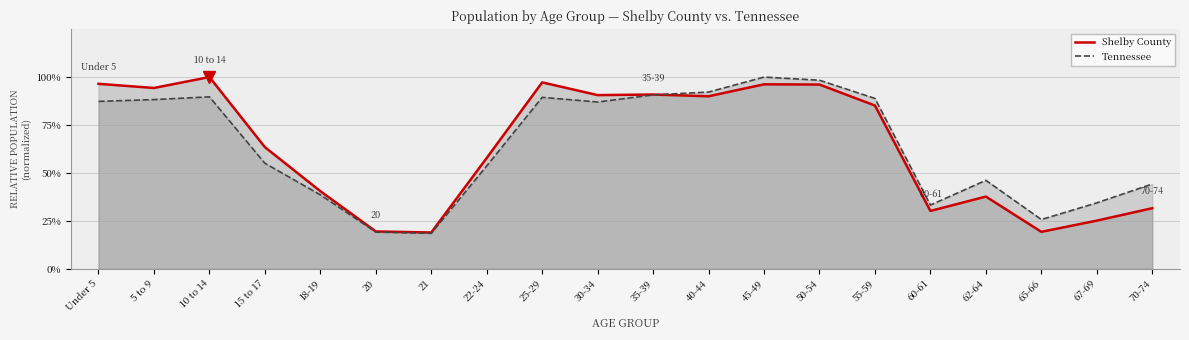

What position from the left is 22-24?

8